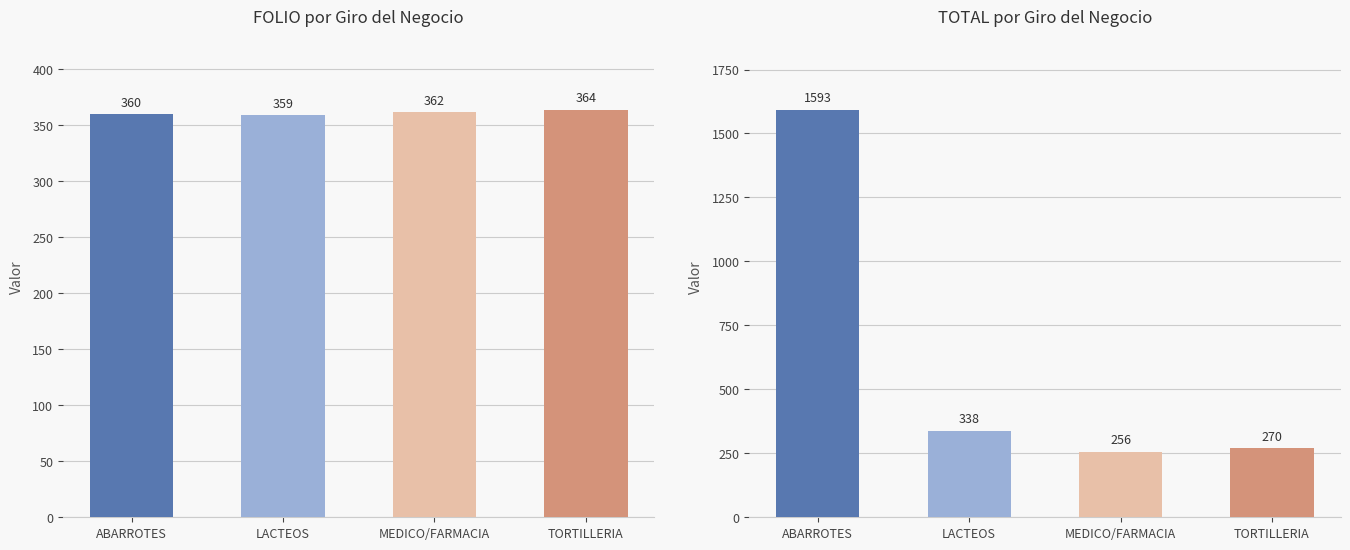

At how many categories does at least one series exceed 472?

1